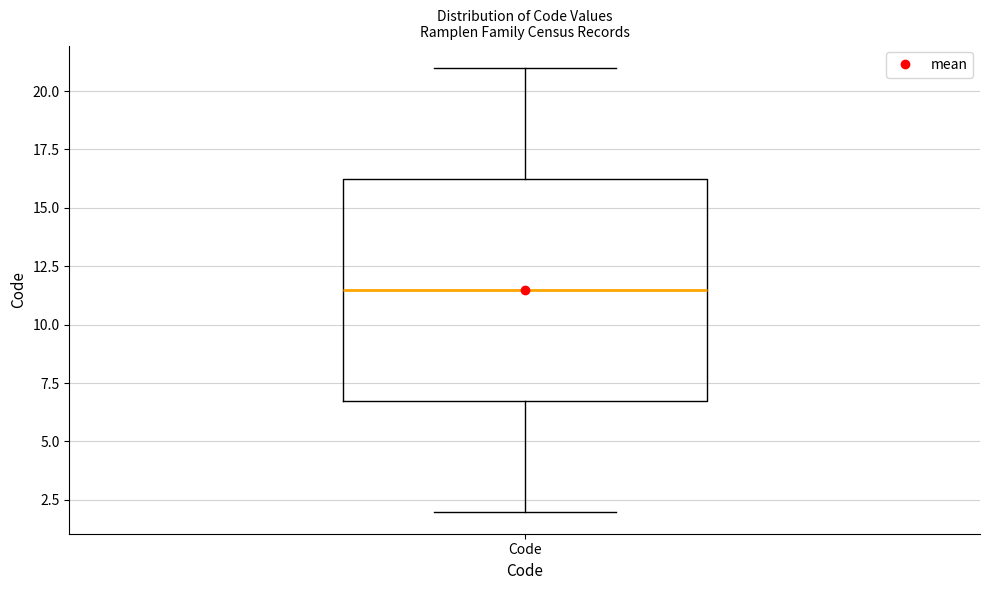

Read this box plot against the y-axis: the position of the median line, the range covered by the box, and the ends of both whiskers. The values are not printed on the chart, so give them approximately, as read against the axis.

median 11.5, box 7.0 to 16.5, whiskers 2.0 to 21.0